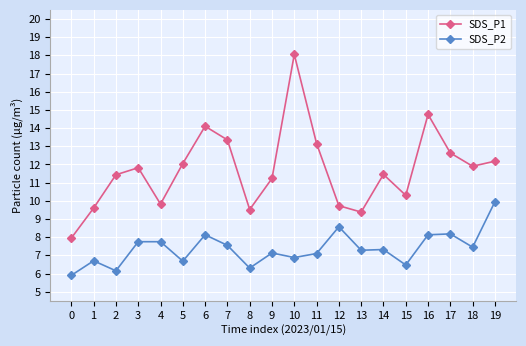

What is the minimum value shown in the chart?

5.9